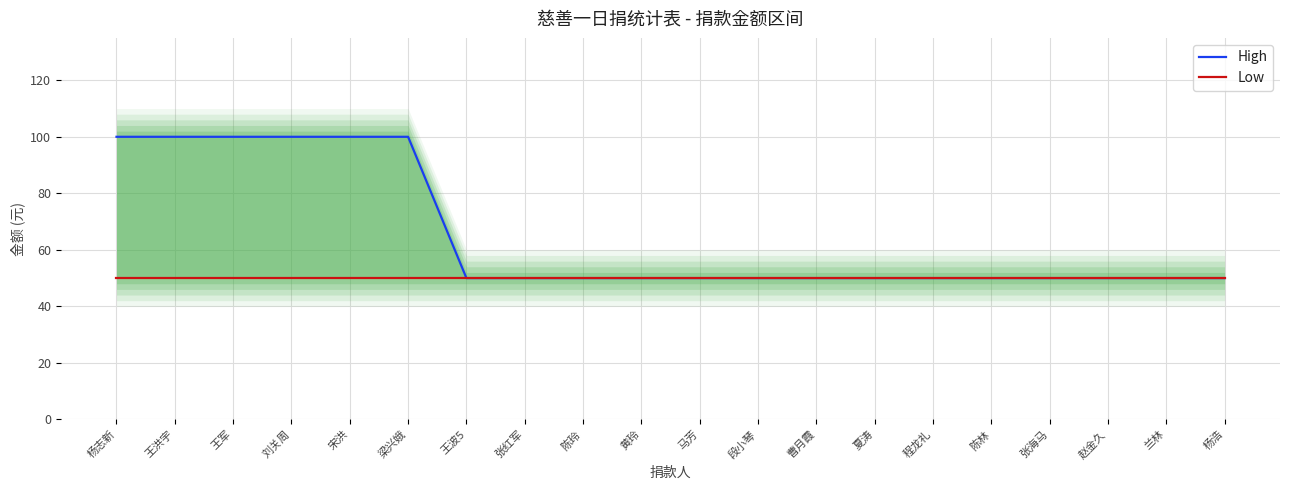

What is the label of the 19th point from the left?

兰林